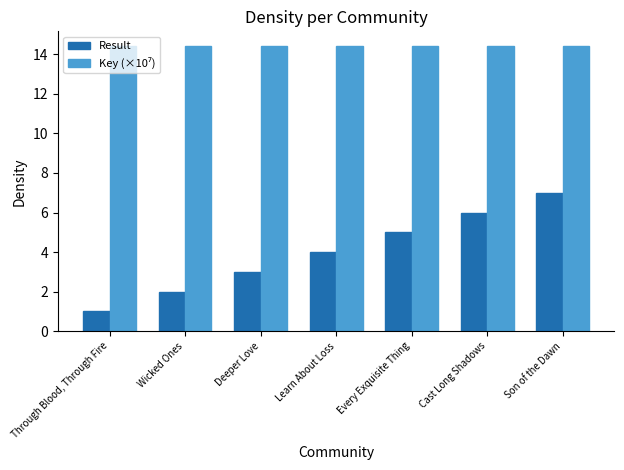

Which category has the lowest value across all series?

Through Blood, Through Fire